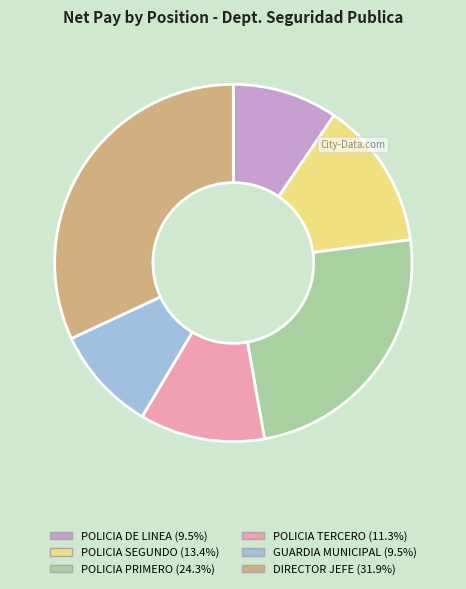

Which slice is the largest?

DIRECTOR JEFE